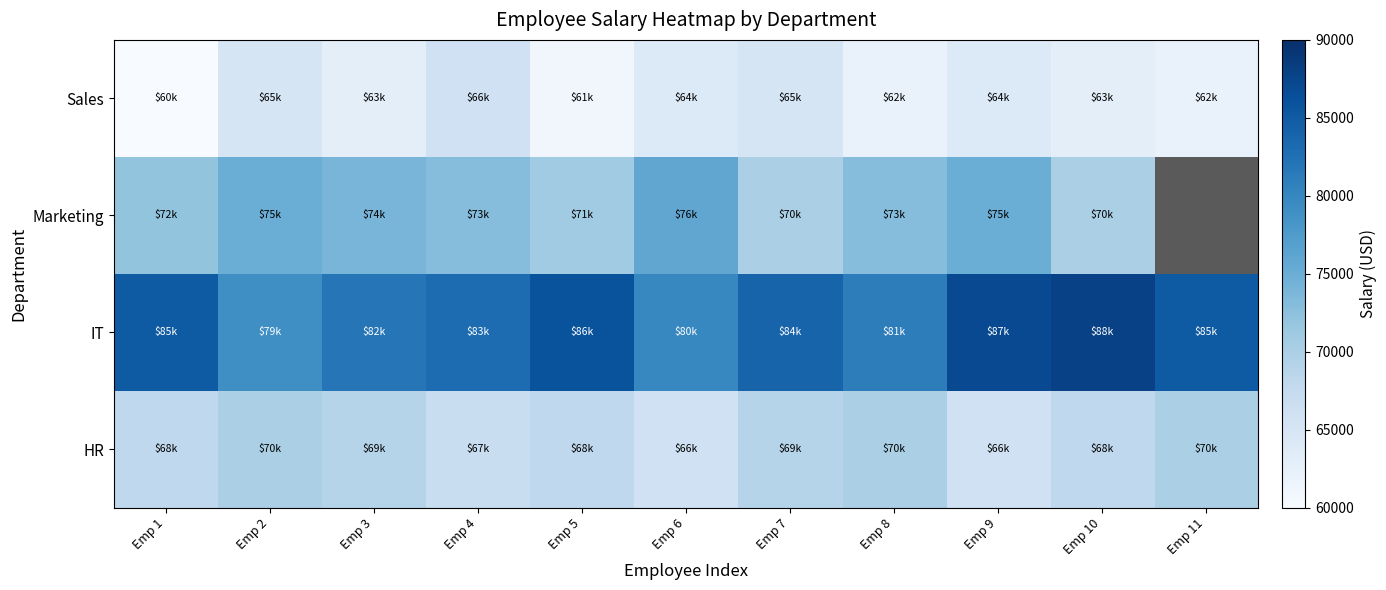

True or false: Sales has a value of 99945.1 at Emp 7.

False